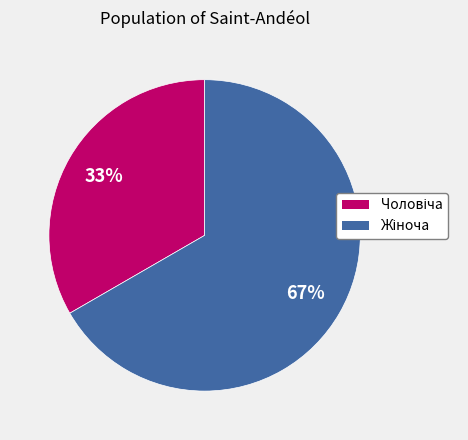

To the nearest percent, what is the average slice percentage?

50%